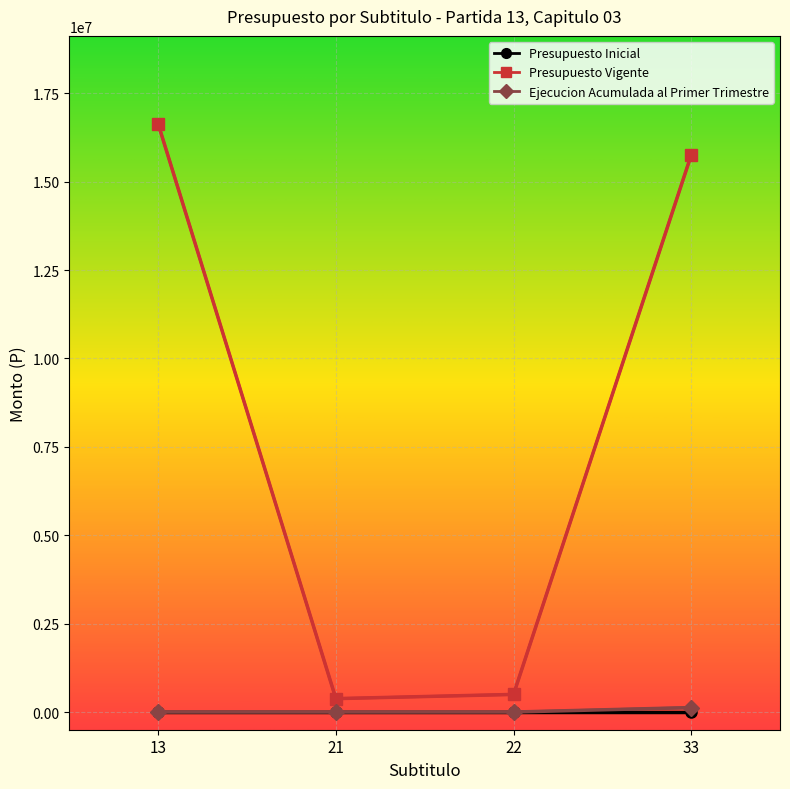

At how many categories does at least one series exceed 11212853?

2